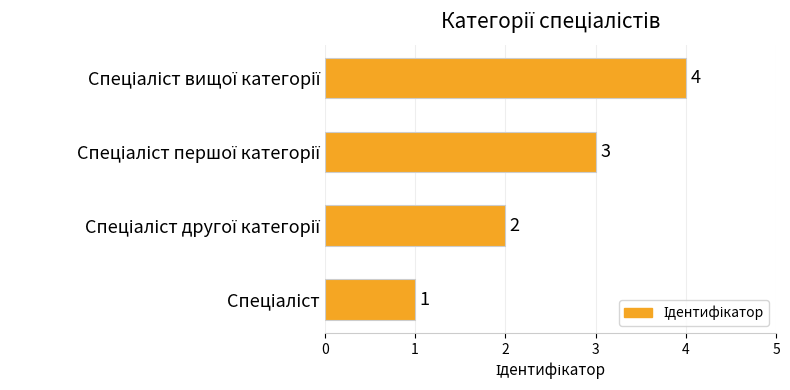

What is the greatest value displayed?

4